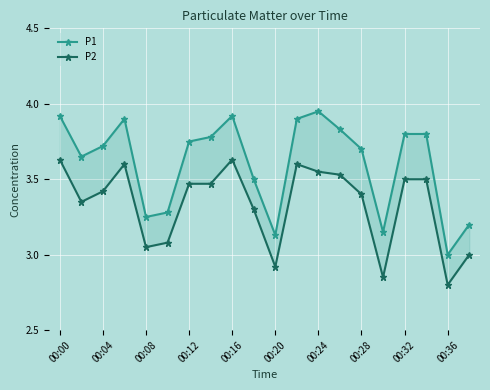

How many lines are shown in the chart?

2